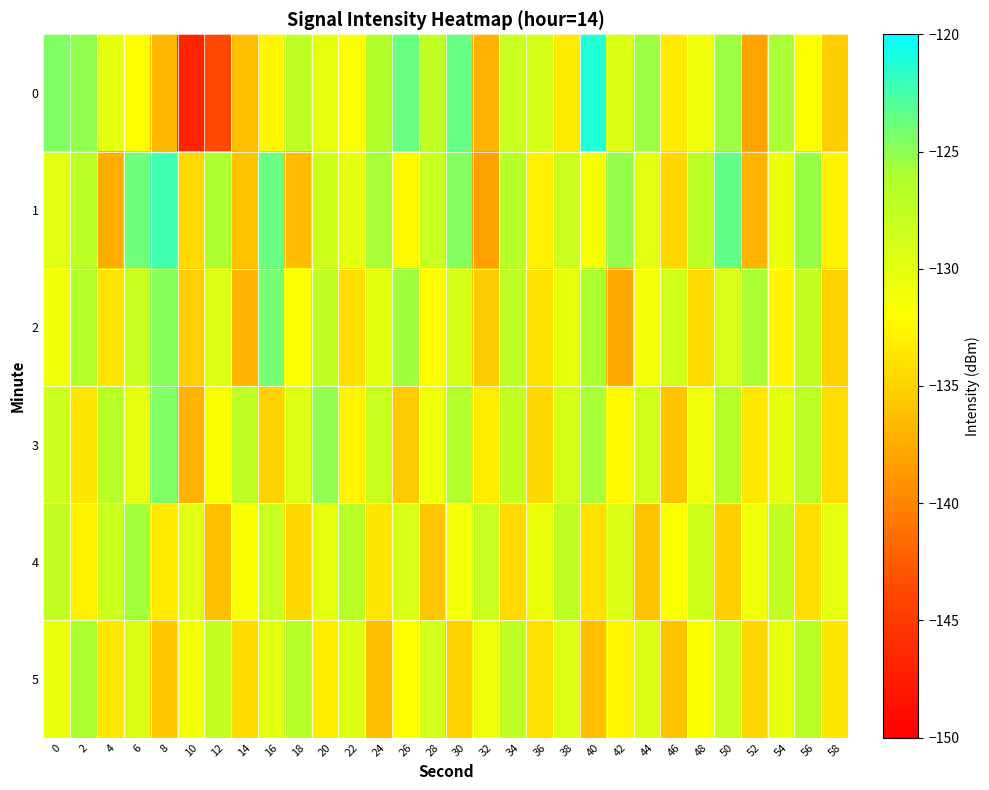

Which series has the largest total across all categories?

1